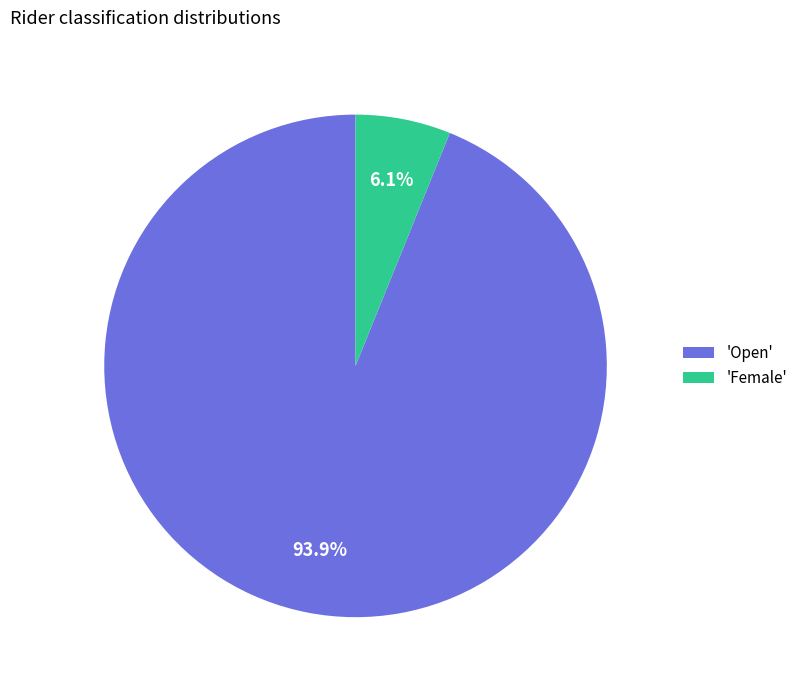

Between 'Female' and 'Open', which is larger?

'Open'